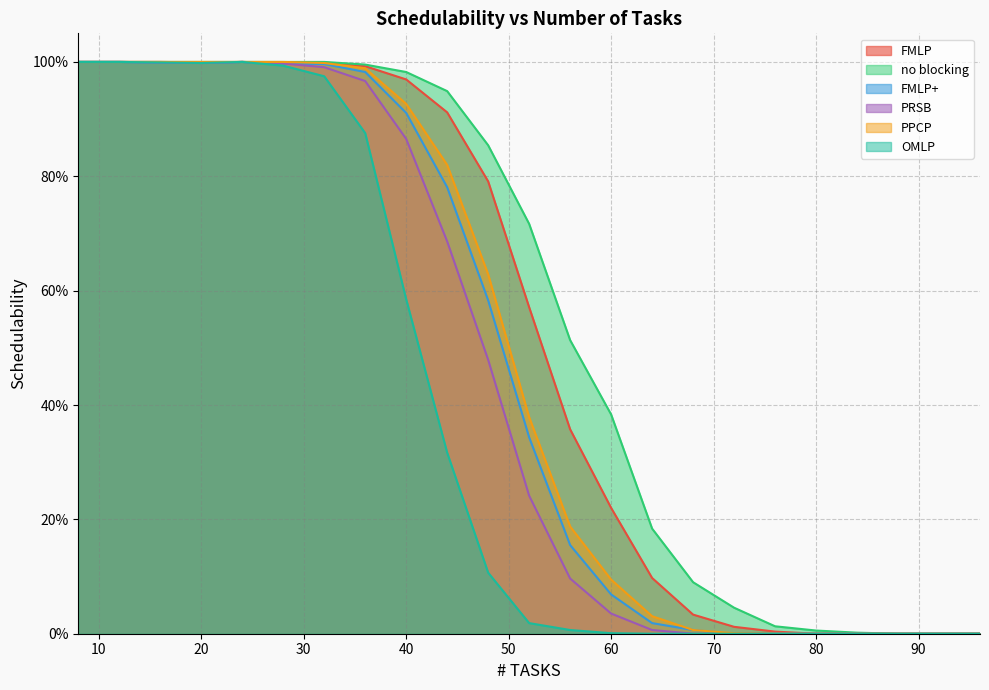

True or false: FMLP has a value of 1.0 at 20.

True